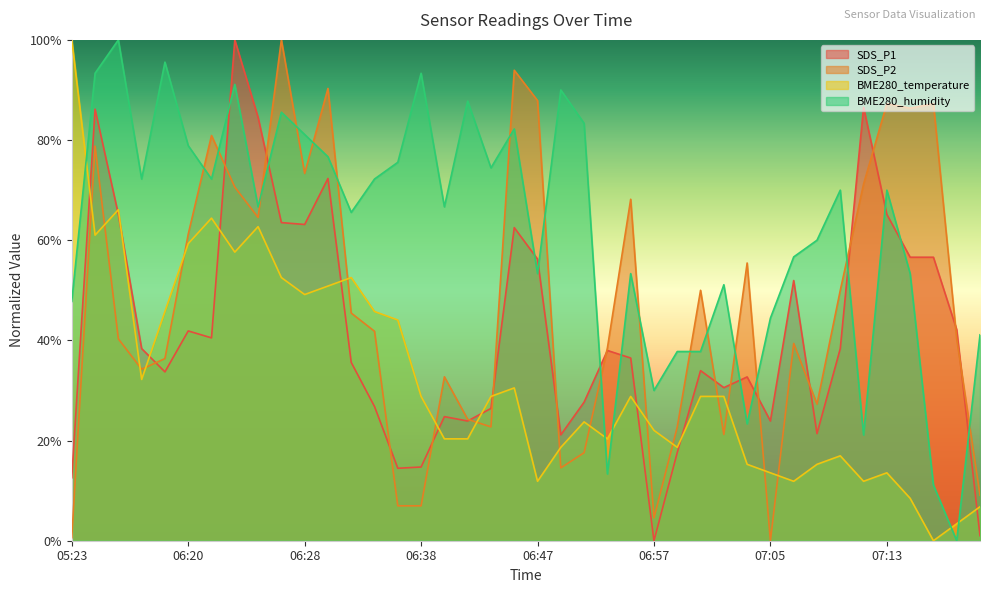

What is the sum of all BME280_temperature values?

1291.5